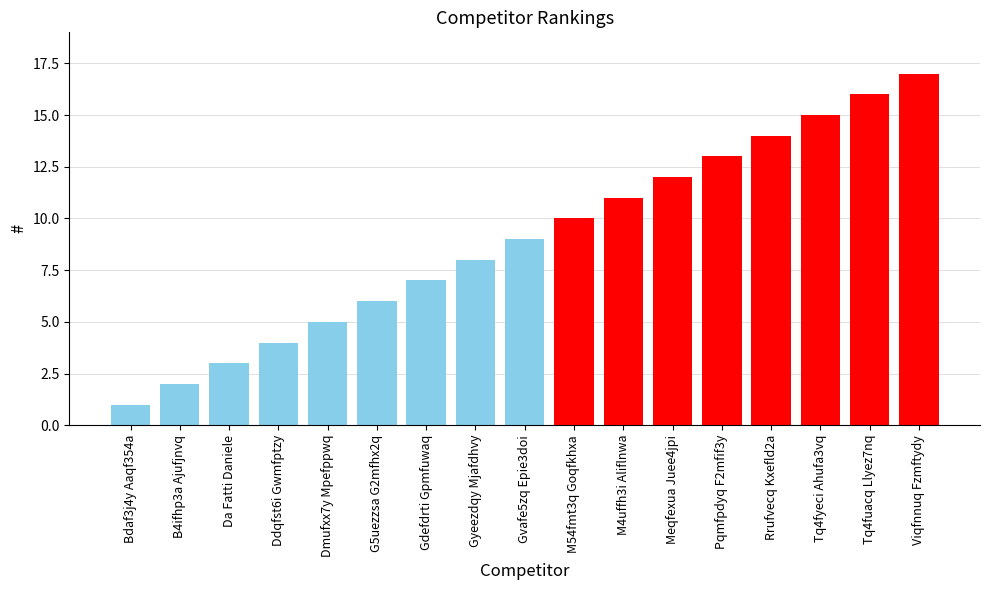

Reading left to right, transcribe all the data shown in this chart.

Bdaf3j4y Aaqf354a=1	B4ifhp3a Ajufjnvq=2	Da Fatti Daniele=3	Ddqfst6i Gwmfptzy=4	Dmufxx7y Mpefppwq=5	G5uezzsa G2mfhx2q=6	Gdefdrti Gpmfuwaq=7	Gyeezdqy Mjafdhvy=8	Gvafe5zq Epie3doi=9	M54fmt3q Goqfkhxa=10	M4uffh3i Aliflnwa=11	Meqfexua Juee4jpi=12	Pqmfpdyq F2mfif3y=13	Rrufvecq Kxefld2a=14	Tq4fyeci Ahufa3vq=15	Tq4fuacq Llyez7nq=16	Viqfnnuq Fzmftydy=17